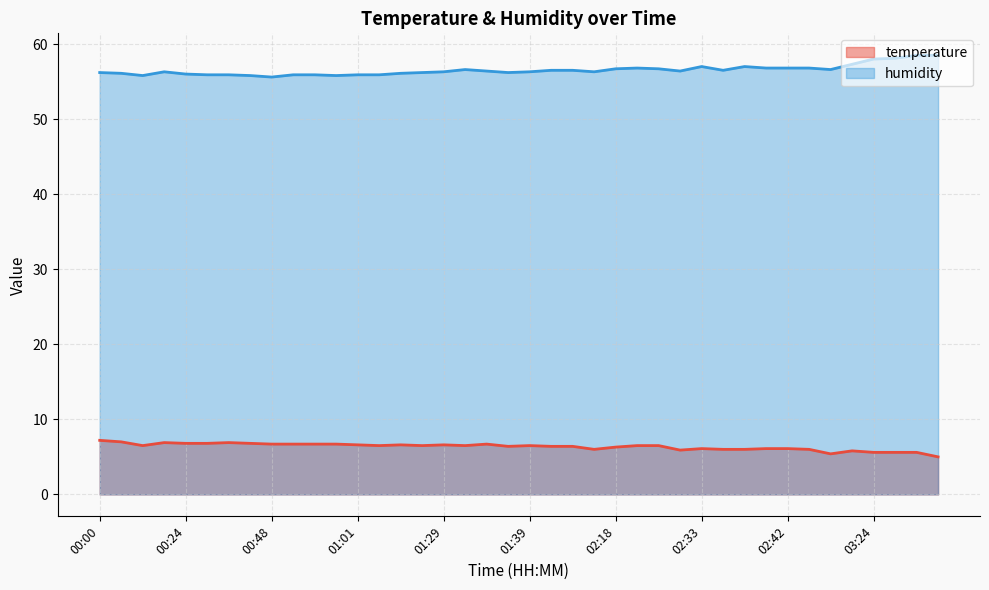

At which category is the sum across all series the highest?

03:31